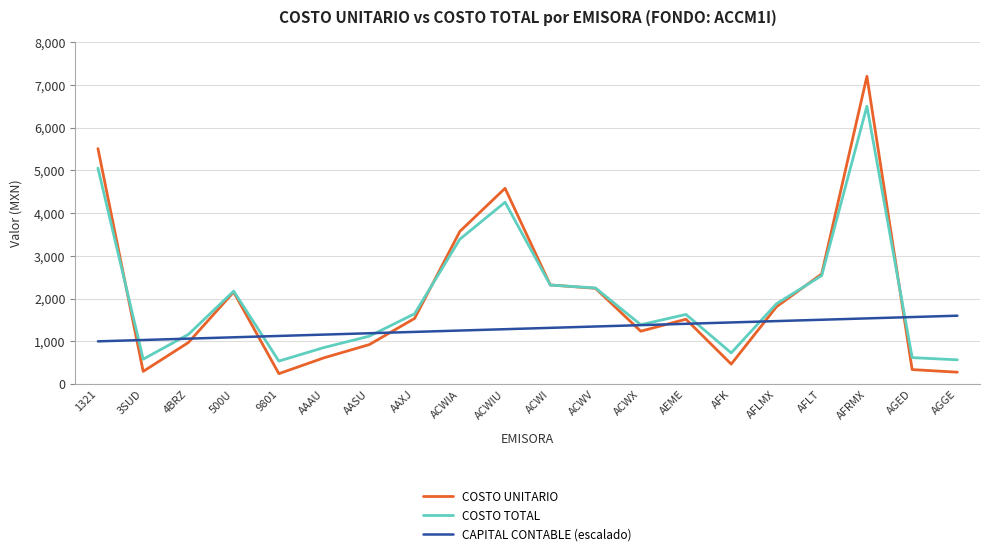

What is the total value across all series at AASU?

3235.1